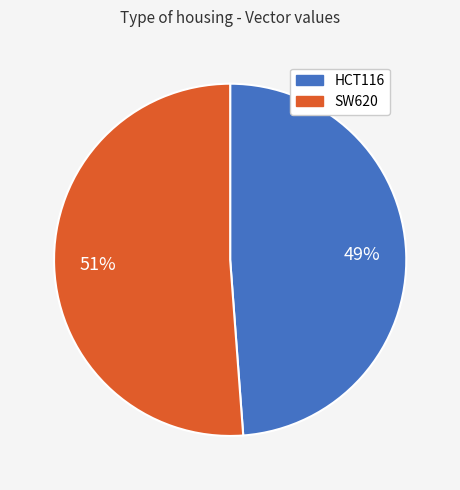

The SW620 slice represents 51% of the pie. True or false?

True